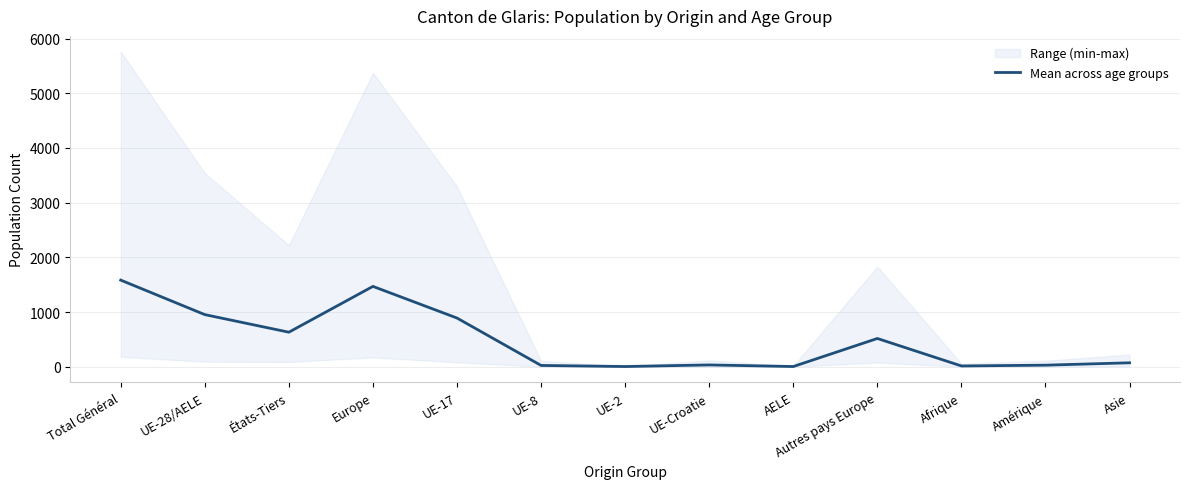

What position from the right is UE-17?

9